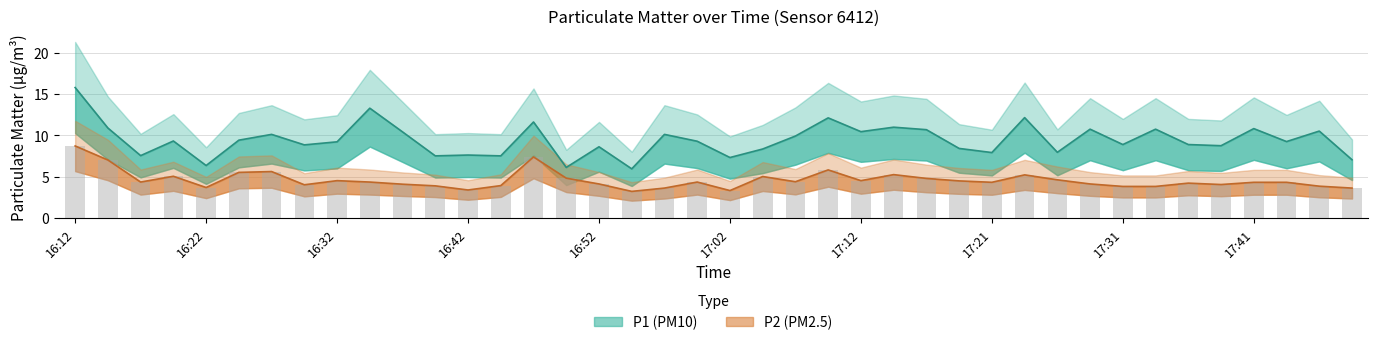

Reading left to right, what are all the values shown in this chart?

P1: 15.8	10.9	7.5	9.3	6.3	9.4	10.1	8.8	9.2	13.3	10.4	7.5	7.6	7.5	11.6	6.1	8.6	5.9	10.1	9.3	7.3	8.3	9.9	12.1	10.4	11.0	10.7	8.4	7.9	12.1	7.9	10.7	8.9	10.7	8.9	8.7	10.8	9.2	10.5	7.0
P2: 8.7	7.0	4.3	5.0	3.7	5.5	5.6	4.0	4.5	4.3	4.1	3.9	3.4	3.9	7.4	4.8	4.1	3.2	3.6	4.3	3.3	5.0	4.4	5.8	4.5	5.2	4.8	4.5	4.3	5.2	4.6	4.1	3.8	3.8	4.2	4.0	4.3	4.3	3.8	3.6